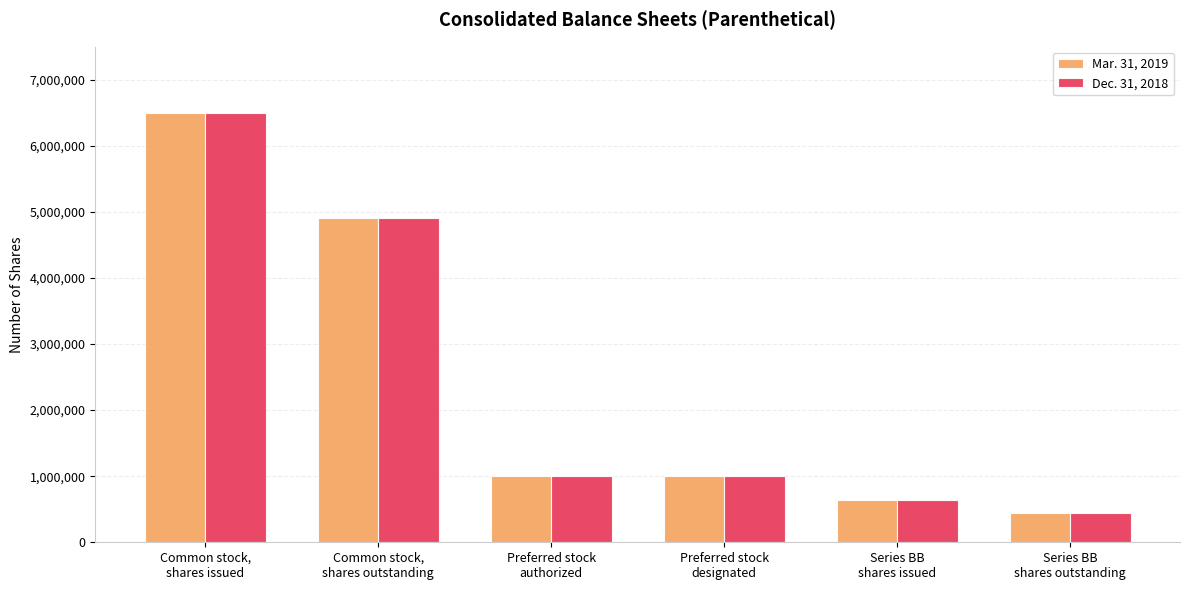

Is it true that Dec. 31, 2018 equals 1000000 at Preferred stock
designated?

True